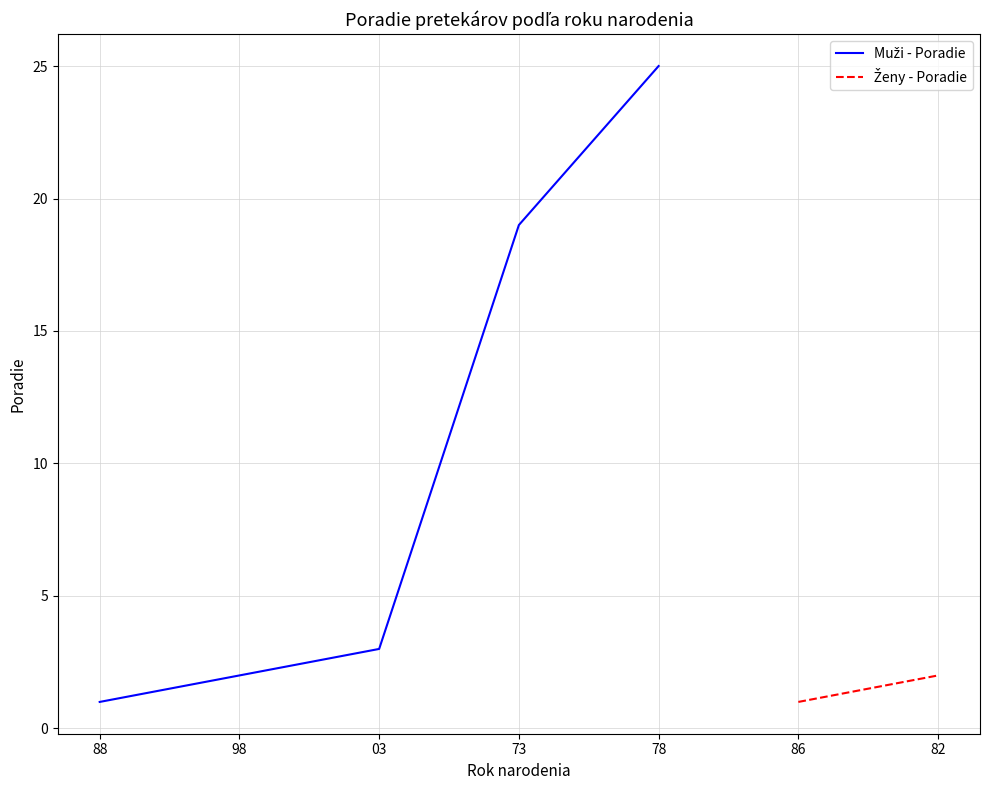

What is the label of the 4th point from the left?

73